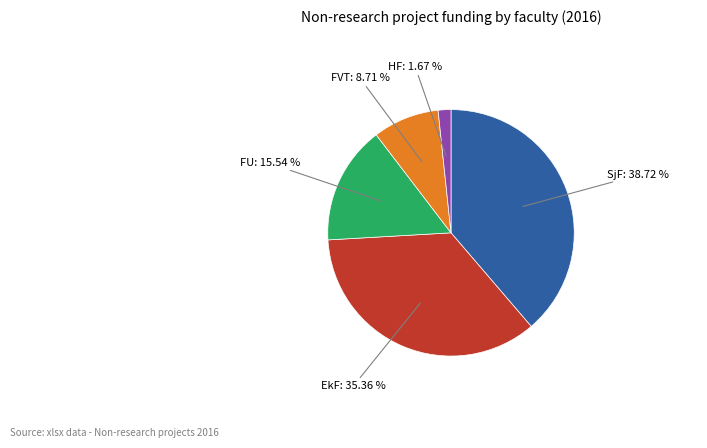

Is there a majority slice in this chart?

No